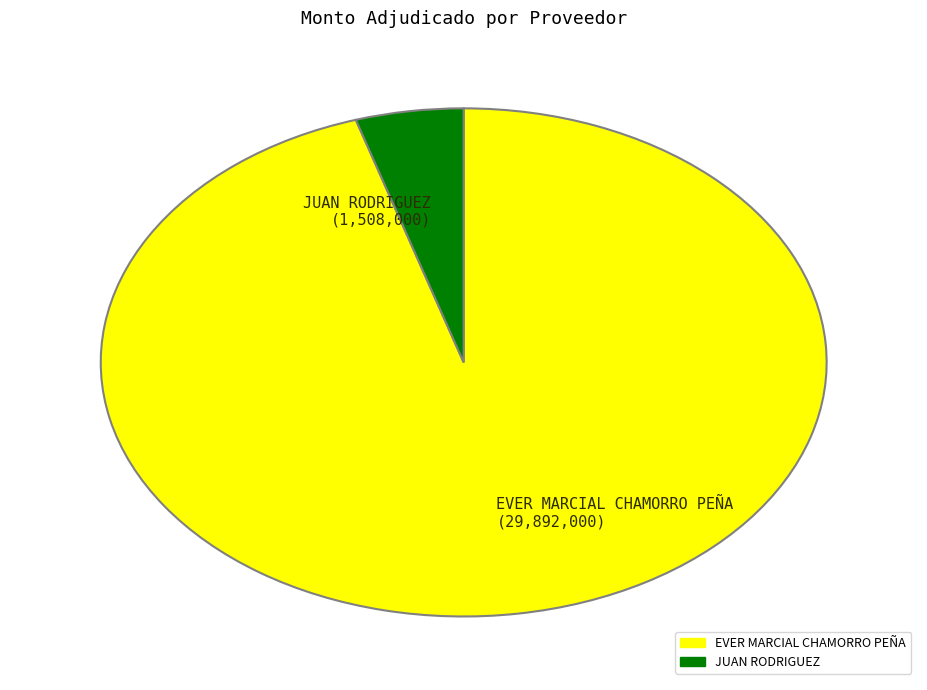

What is the largest slice in the pie chart?

EVER MARCIAL CHAMORRO PEÑA